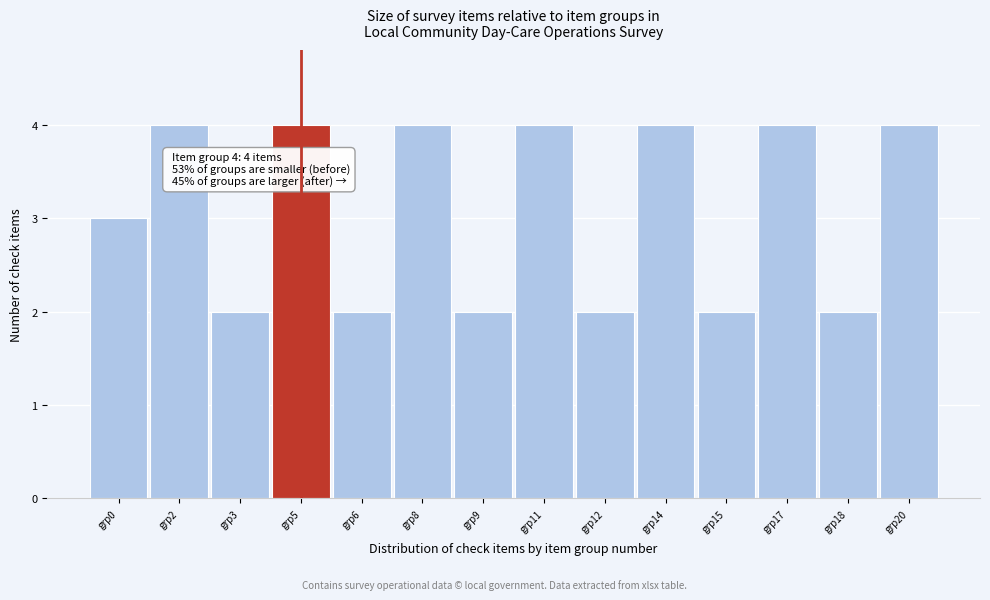

Reading left to right, list all the values displayed in this chart.

grp0=3	grp2=4	grp3=2	grp5=4	grp6=2	grp8=4	grp9=2	grp11=4	grp12=2	grp14=4	grp15=2	grp17=4	grp18=2	grp20=4